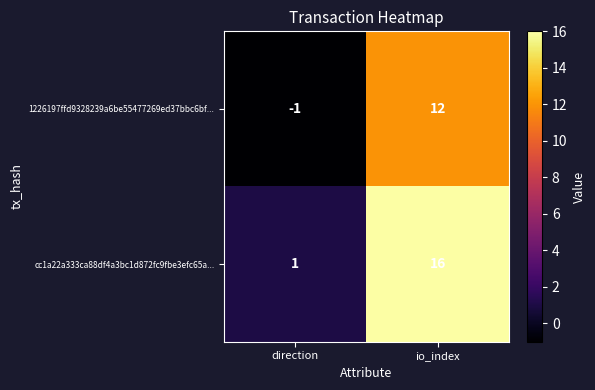

Which series has the largest total across all categories?

cc1a22a333ca88df4a3bc1d872fc9fbe3efc65a...